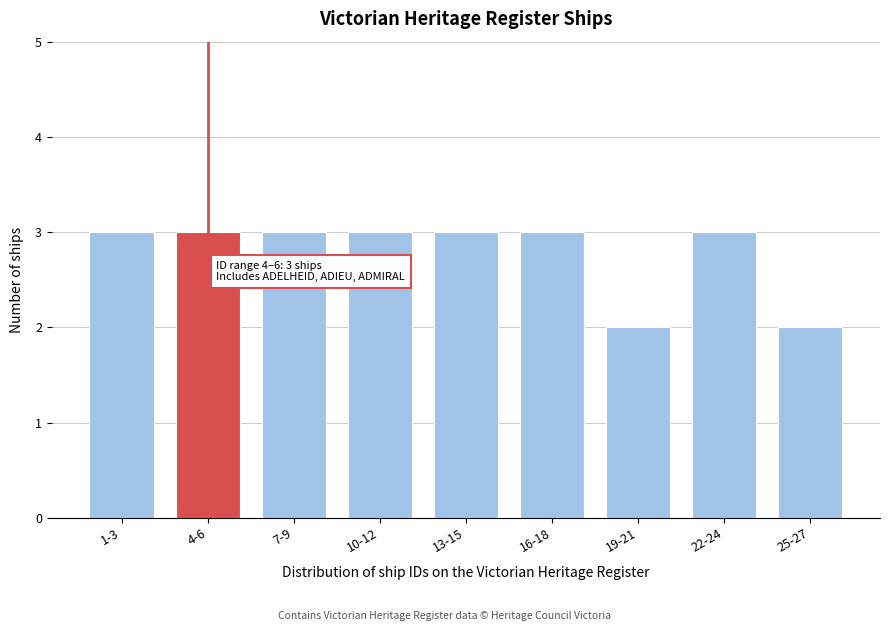

Reading left to right, transcribe all the data shown in this chart.

3	3	3	3	3	3	2	3	2